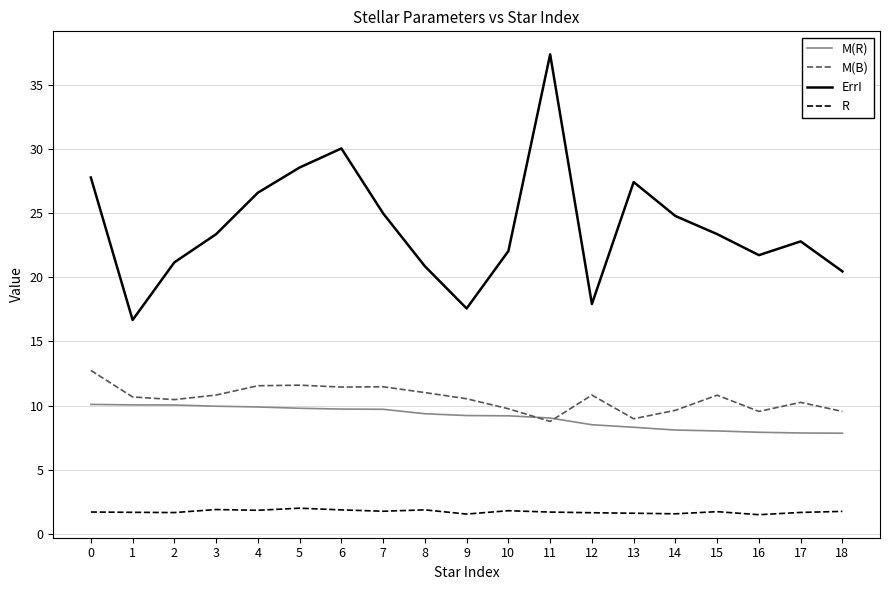

At which category is the sum across all series the highest?

11